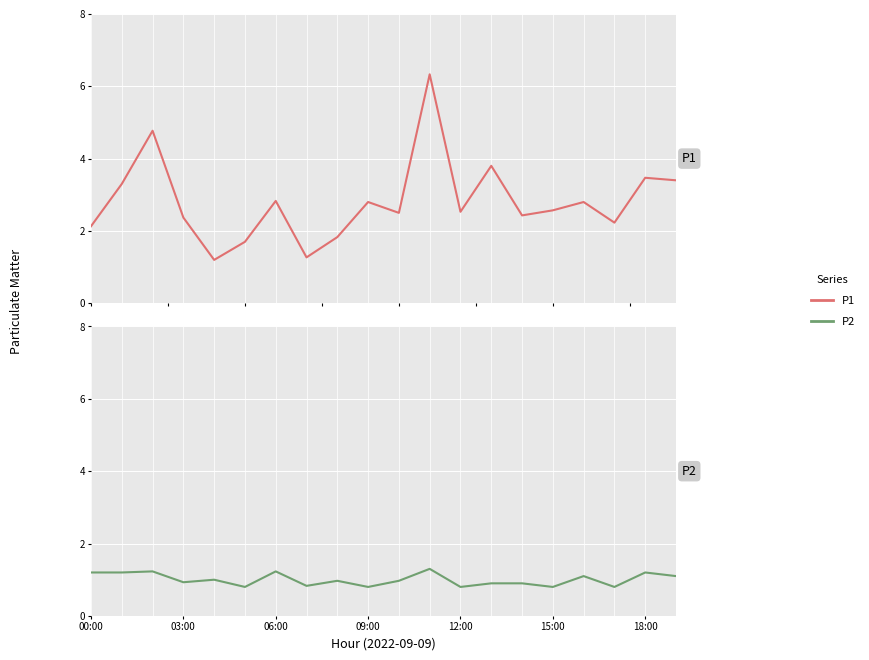

At how many categories does at least one series exceed 4?

2